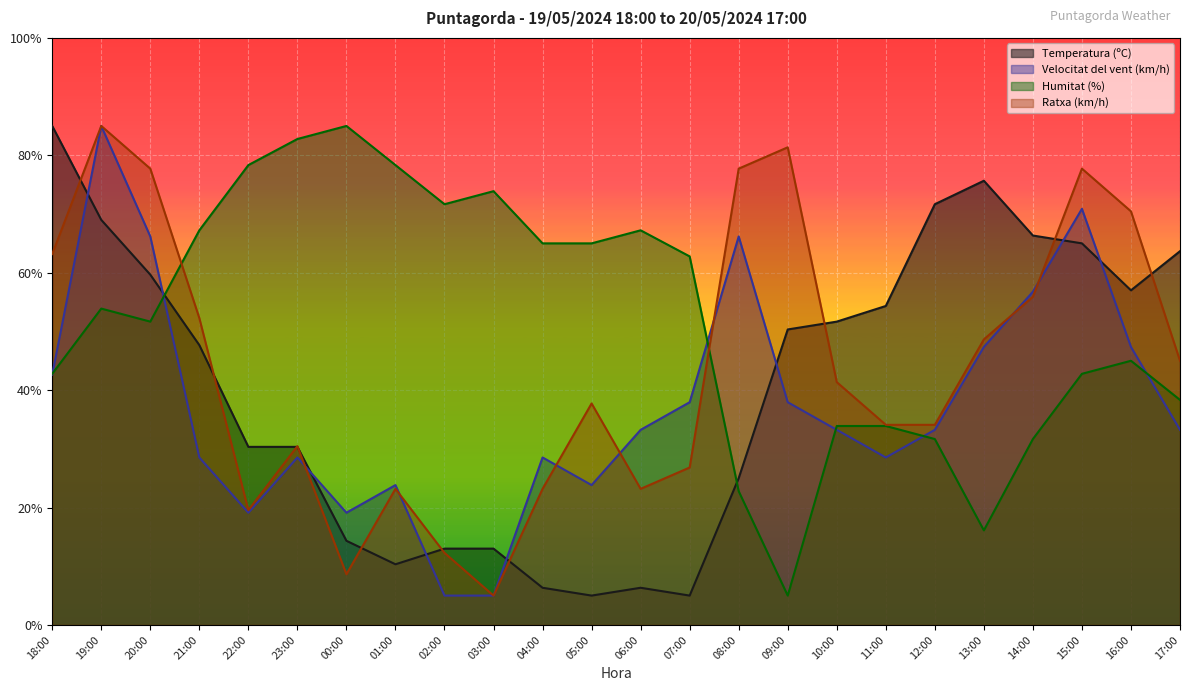

What is the total value across all series at 20:00?

255.2